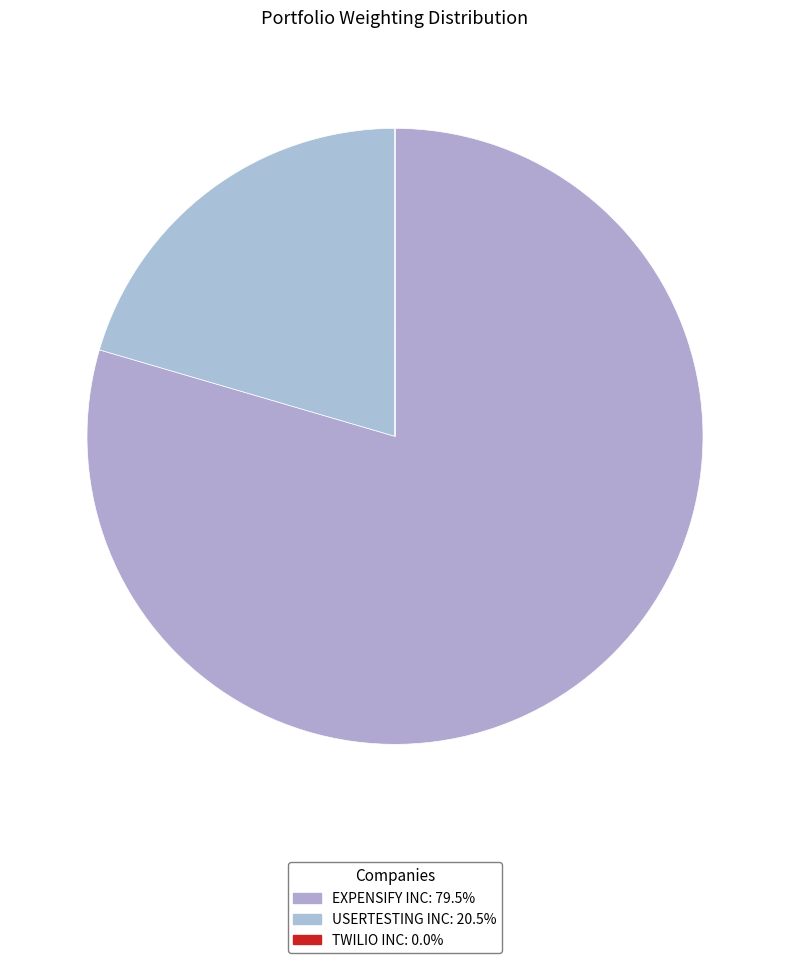

What is the smallest slice in the pie chart?

TWILIO INC